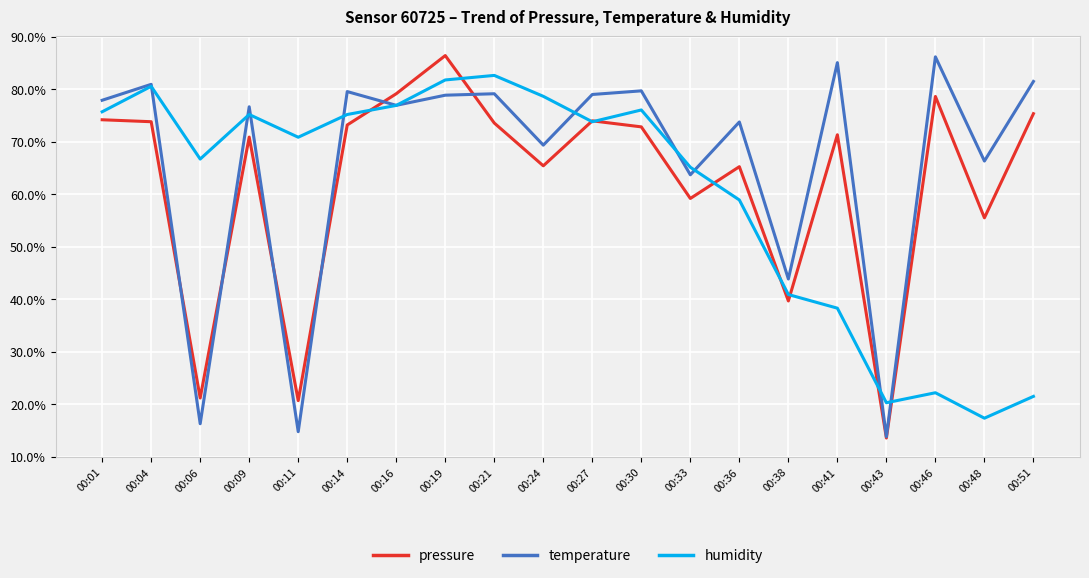

True or false: pressure has more than 2 points higher than both neighbors.

True